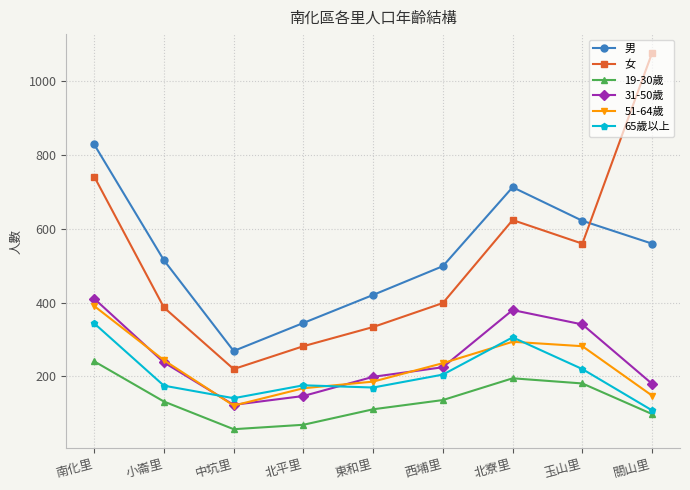

What is the minimum value for 31-50歲?

123